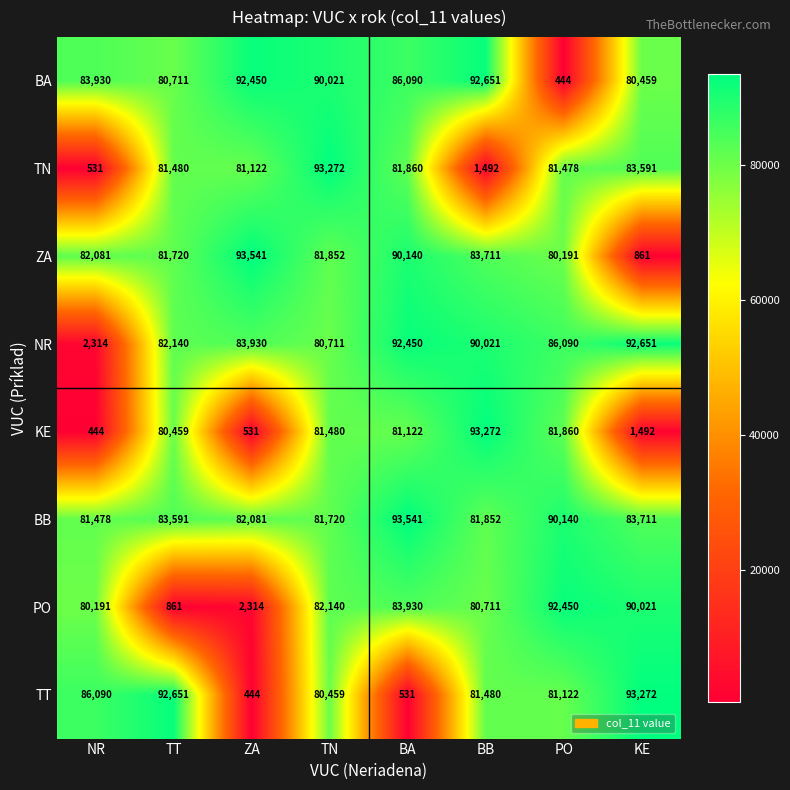

Between ZA and PO, which series saw the biggest shift?

BA